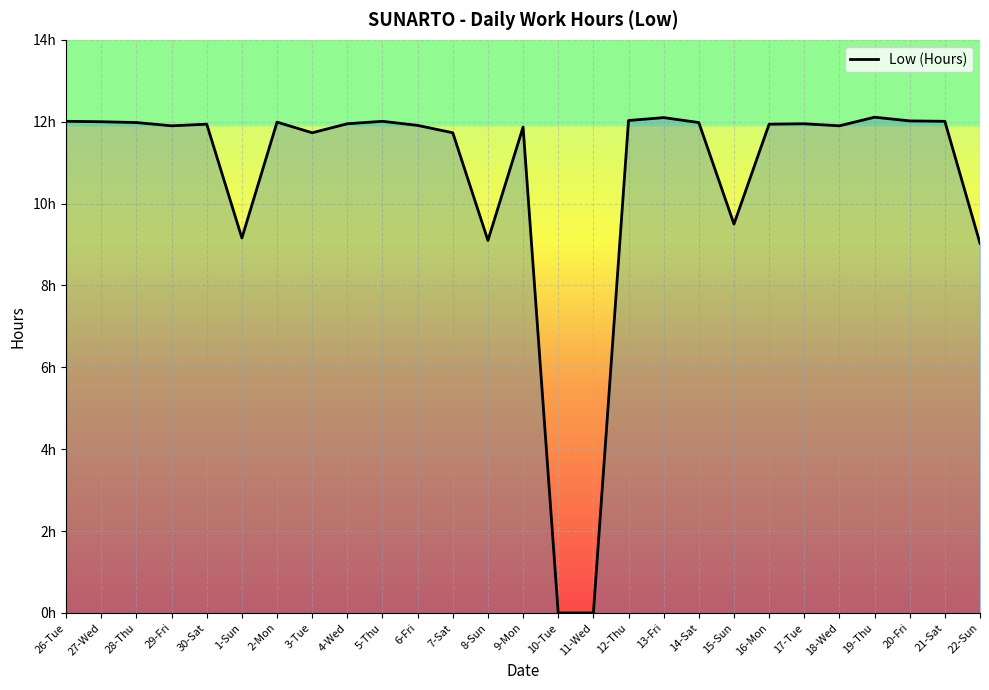

Rank the categories by value from lowest to highest.

10-Tue, 11-Wed, 22-Sun, 8-Sun, 1-Sun, 15-Sun, 3-Tue, 7-Sat, 9-Mon, 29-Fri, 18-Wed, 6-Fri, 30-Sat, 16-Mon, 4-Wed, 17-Tue, 28-Thu, 14-Sat, 2-Mon, 27-Wed, 26-Tue, 5-Thu, 21-Sat, 20-Fri, 12-Thu, 13-Fri, 19-Thu